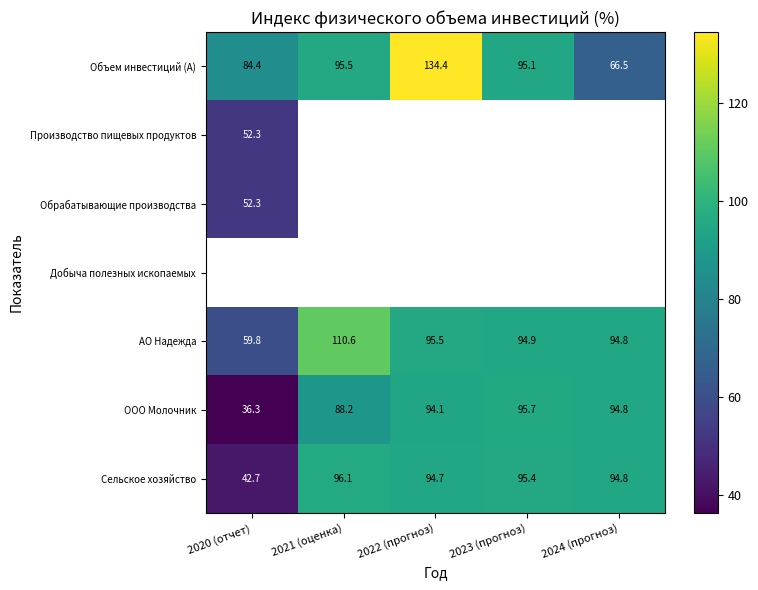

The value of АО Надежда at 2024 (прогноз) is 94.8. True or false?

True